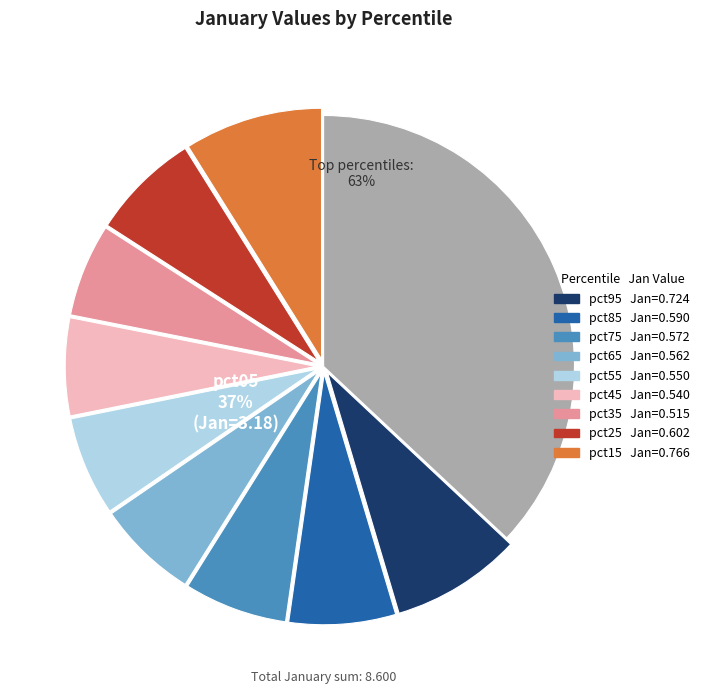

Which category has the smallest portion of the pie?

pct35